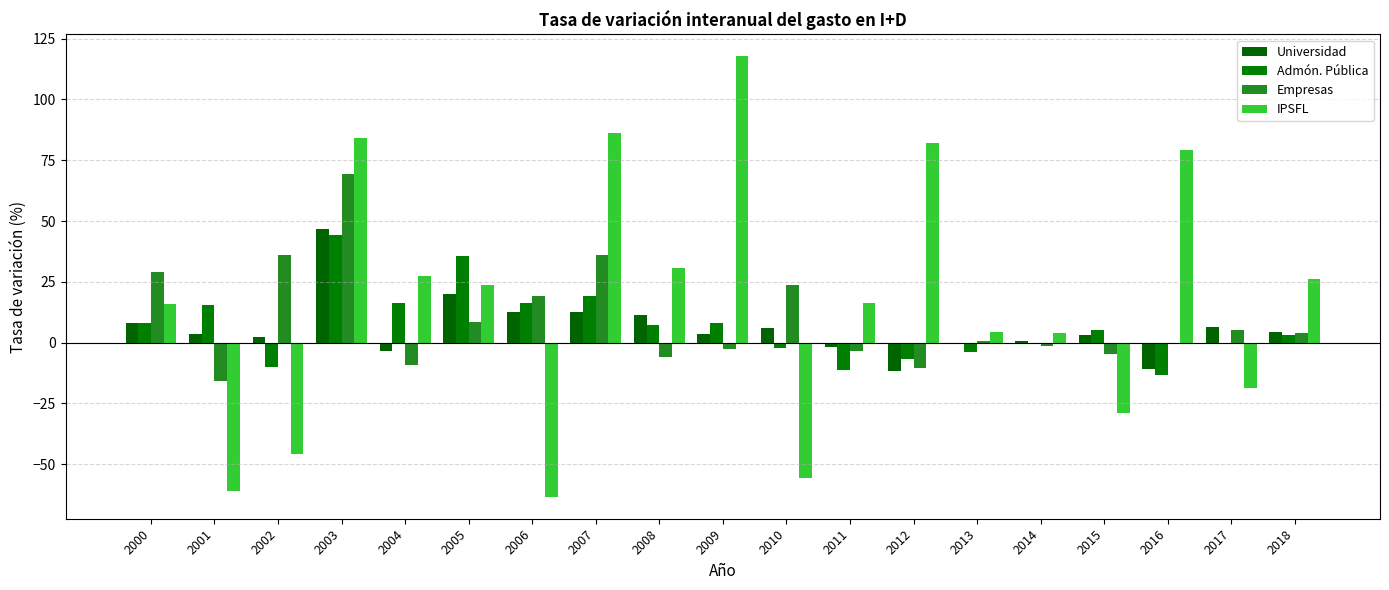

What are all the series names shown in the legend?

Universidad, Admón. Pública, Empresas, IPSFL